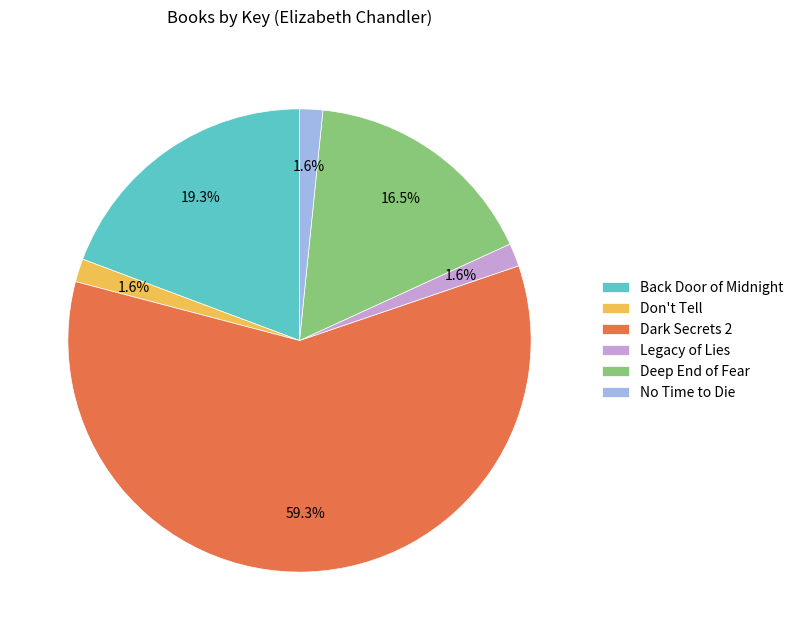

Which slice is the largest?

Dark Secrets 2